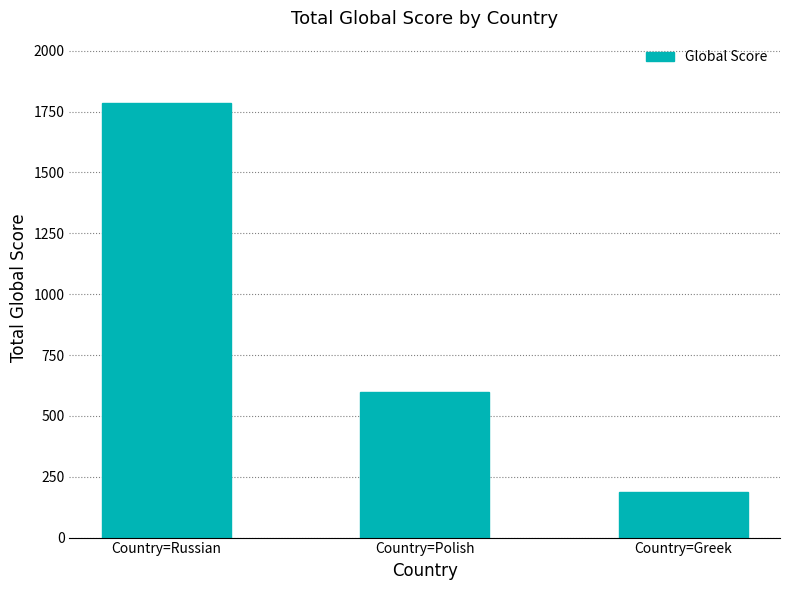

Approximately how many times larger is the value at Country=Polish compared to Country=Greek?

3.2